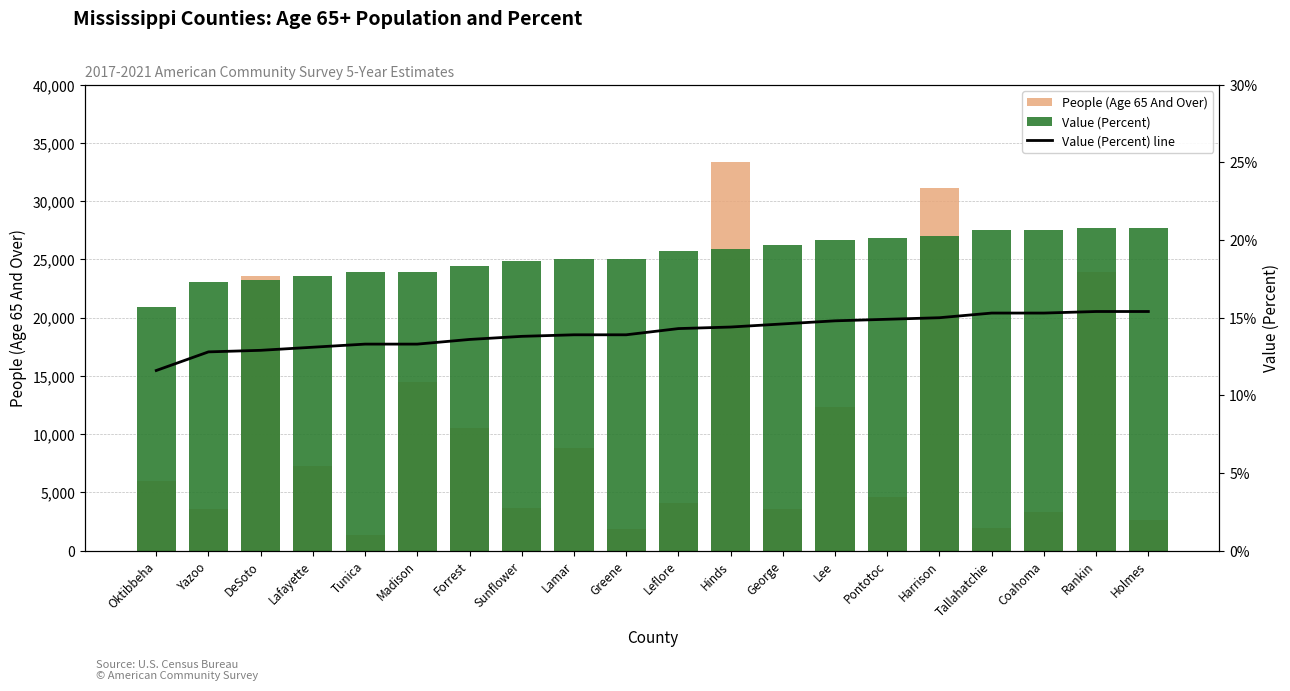

Reading left to right, extract all data points from this chart.

People (Age 65 And Over): Oktibbeha=5935.0	Yazoo=3561.0	DeSoto=23599.0	Lafayette=7285.0	Tunica=1323.0	Madison=14446.0	Forrest=10558.0	Sunflower=3622.0	Lamar=8815.0	Greene=1893.0	Leflore=4094.0	Hinds=33343.0	George=3542.0	Lee=12345.0	Pontotoc=4628.0	Harrison=31149.0	Tallahatchie=1975.0	Coahoma=3343.0	Rankin=23957.0	Holmes=2650.0
Value (Percent): Oktibbeha=20880.0	Yazoo=23040.0	DeSoto=23220.0	Lafayette=23580.0	Tunica=23940.0	Madison=23940.0	Forrest=24480.0	Sunflower=24840.0	Lamar=25020.0	Greene=25020.0	Leflore=25740.0	Hinds=25920.0	George=26280.0	Lee=26640.0	Pontotoc=26820.0	Harrison=27000.0	Tallahatchie=27540.0	Coahoma=27540.0	Rankin=27720.0	Holmes=27720.0
Value (Percent) line: Oktibbeha=11.6	Yazoo=12.8	DeSoto=12.9	Lafayette=13.1	Tunica=13.3	Madison=13.3	Forrest=13.6	Sunflower=13.8	Lamar=13.9	Greene=13.9	Leflore=14.3	Hinds=14.4	George=14.6	Lee=14.8	Pontotoc=14.9	Harrison=15.0	Tallahatchie=15.3	Coahoma=15.3	Rankin=15.4	Holmes=15.4